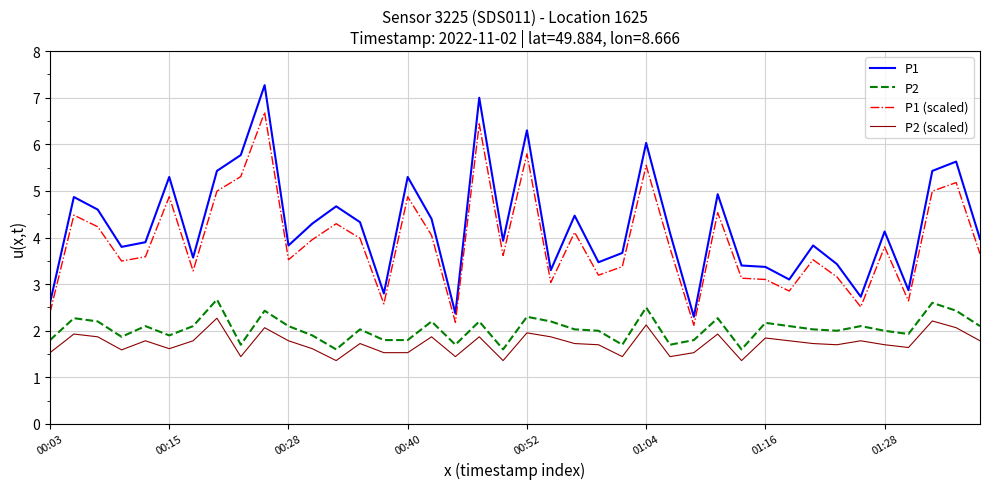

Does the chart display data point markers on the line(s)?

No